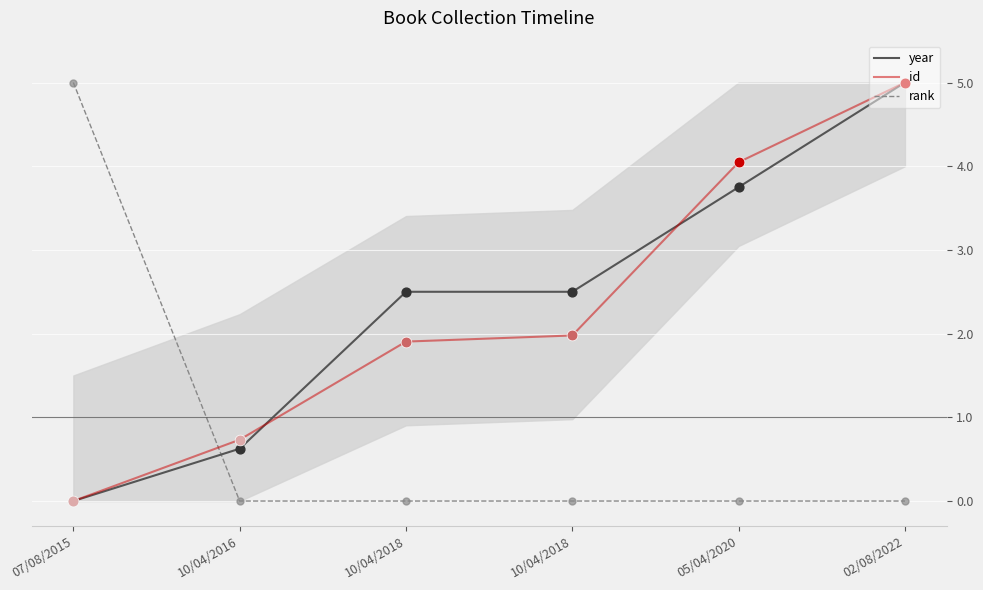

At how many categories does at least one series exceed 1?

5